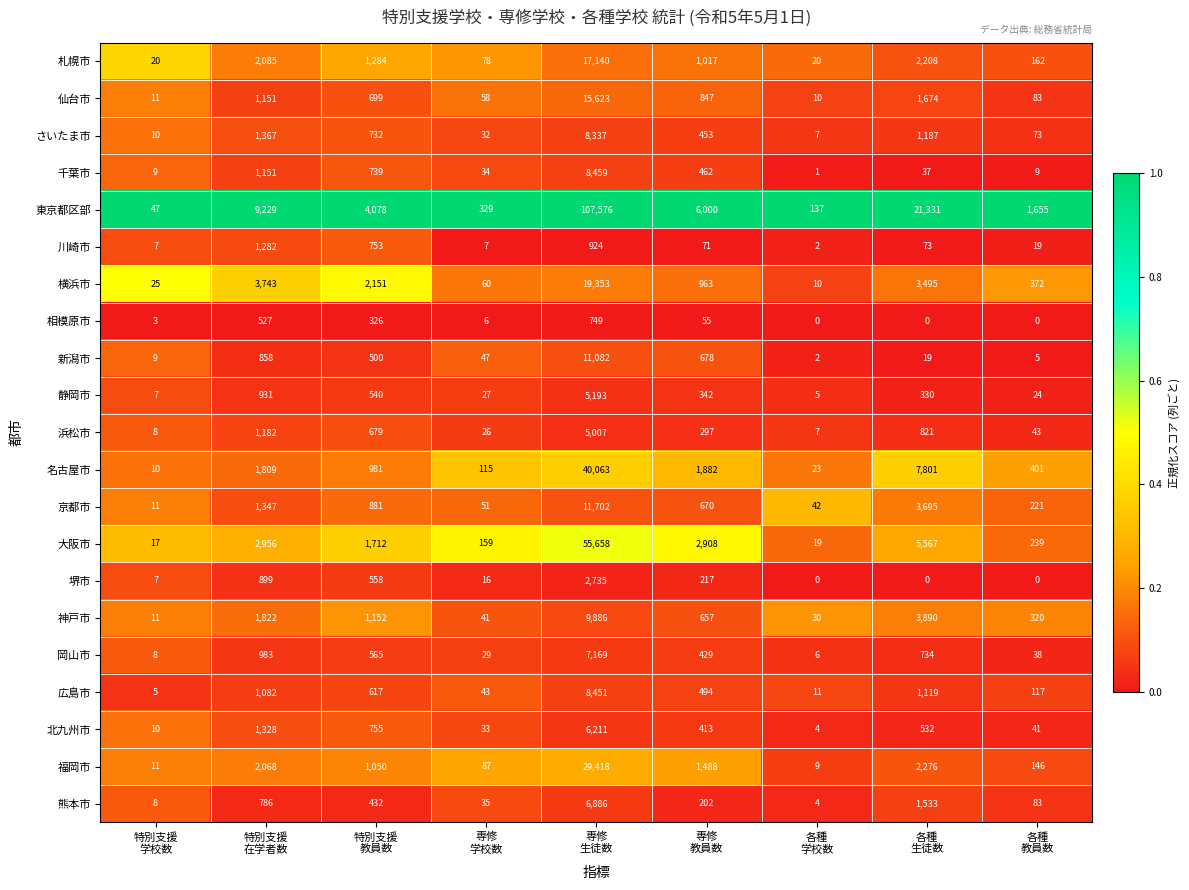

What is the average value of the 静岡市 series?

822